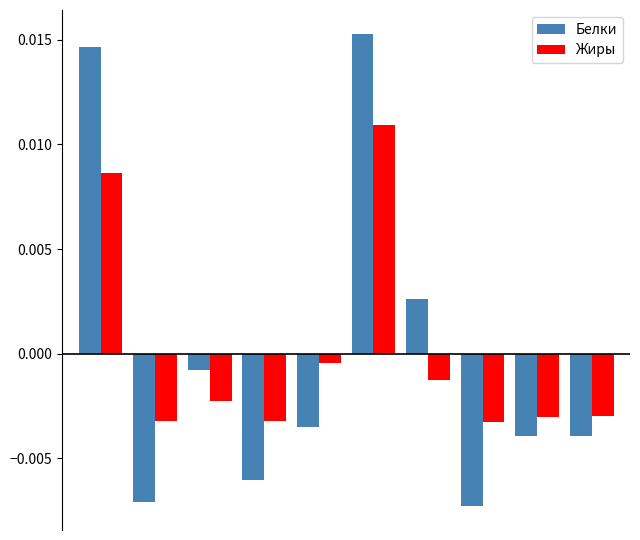

At how many categories does at least one series exceed 0?

3